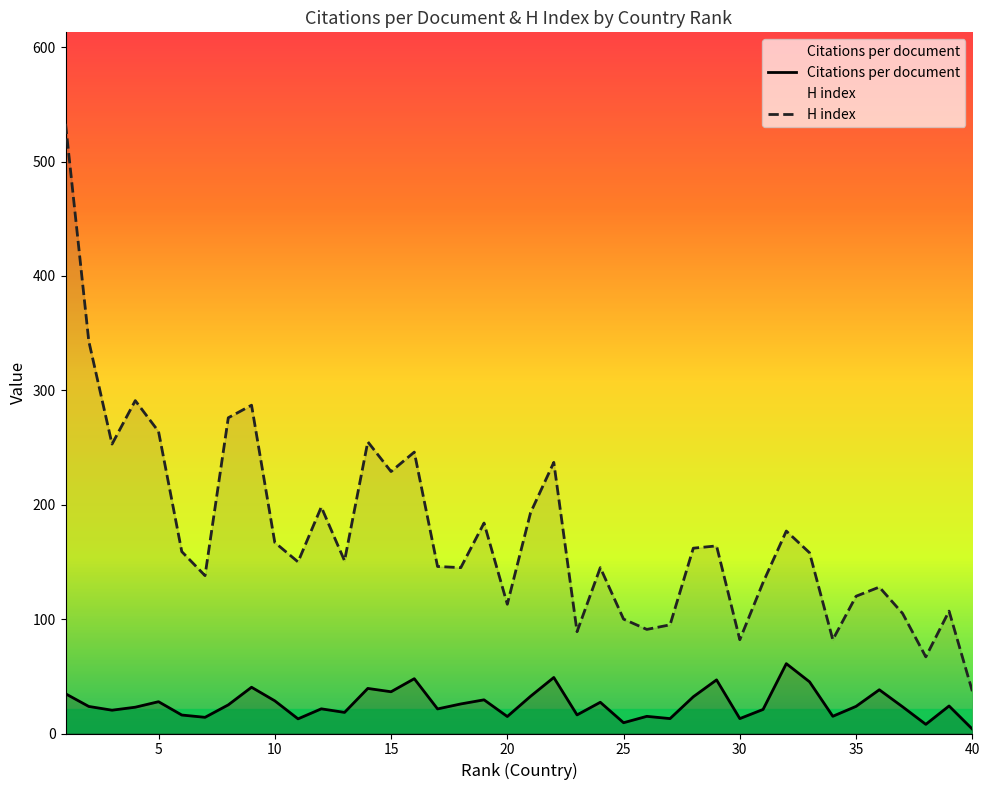

What is the maximum value for H index?

533.0